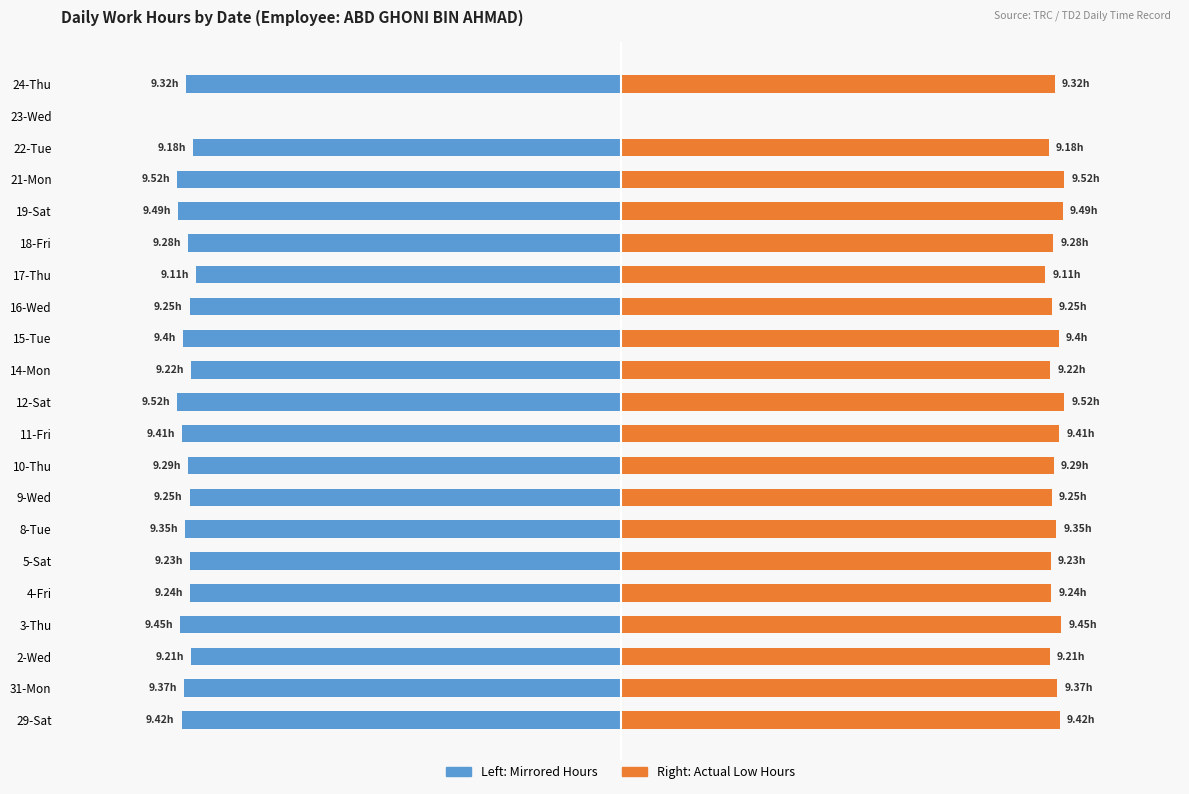

How many series are shown in this chart?

2